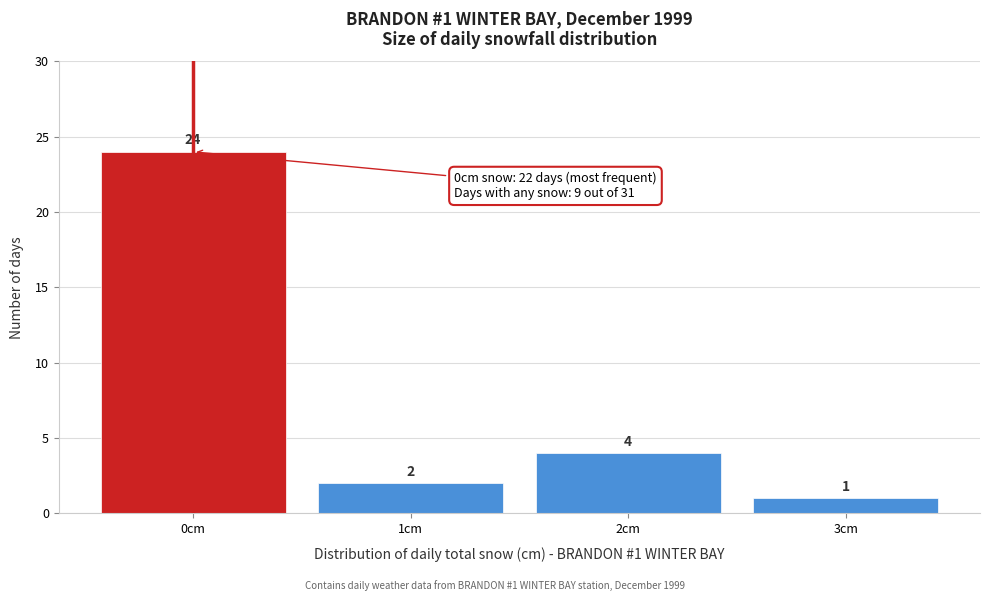

Reading right to left, extract all data points from this chart.

3cm=1	2cm=4	1cm=2	0cm=24